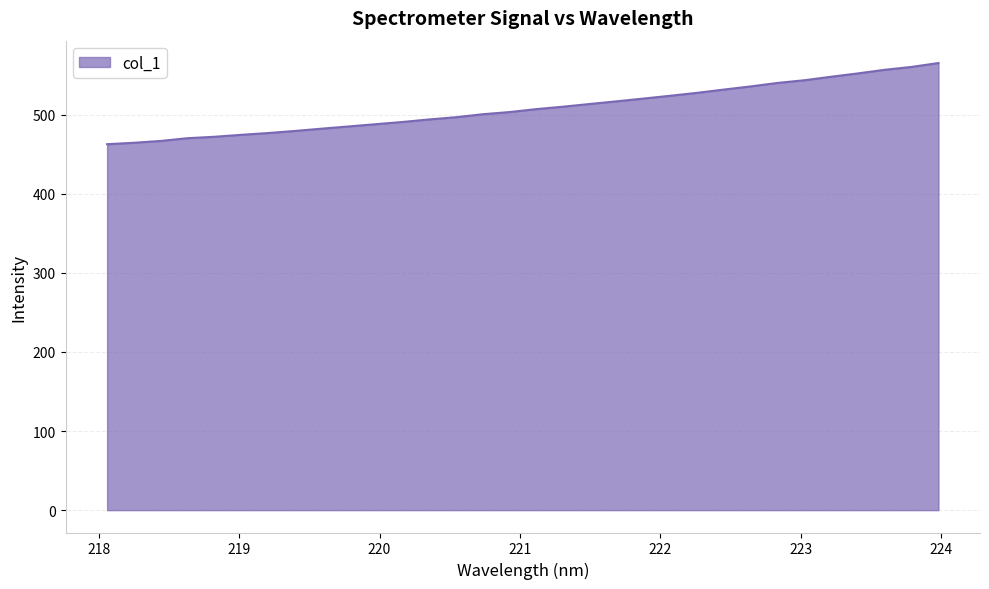

What is the difference between the maximum and minimum values?

102.6